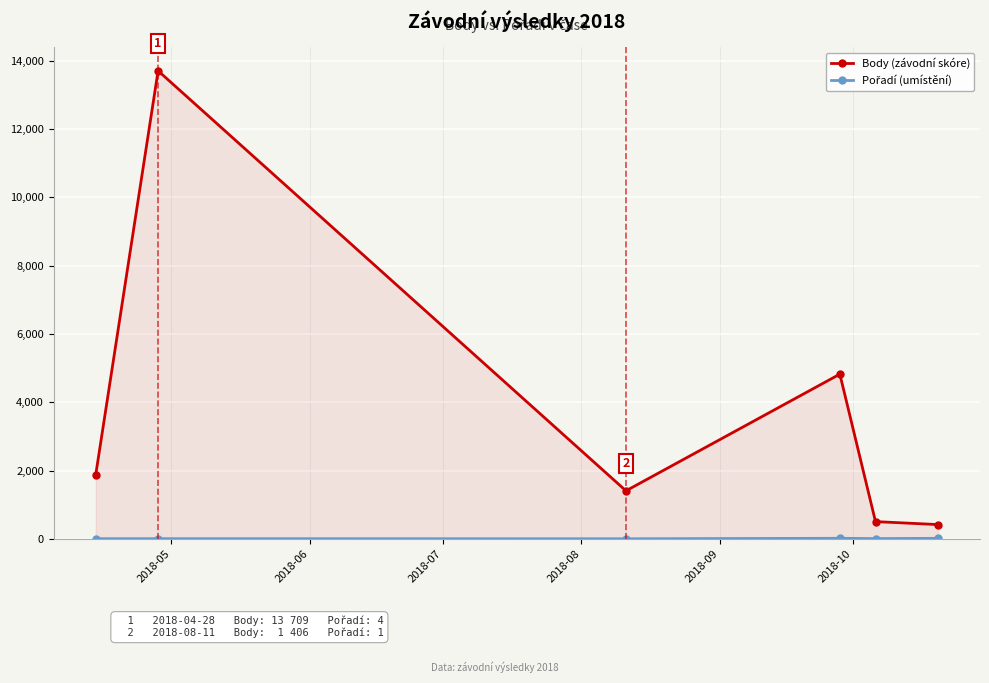

What is the maximum value shown in the chart?

13709